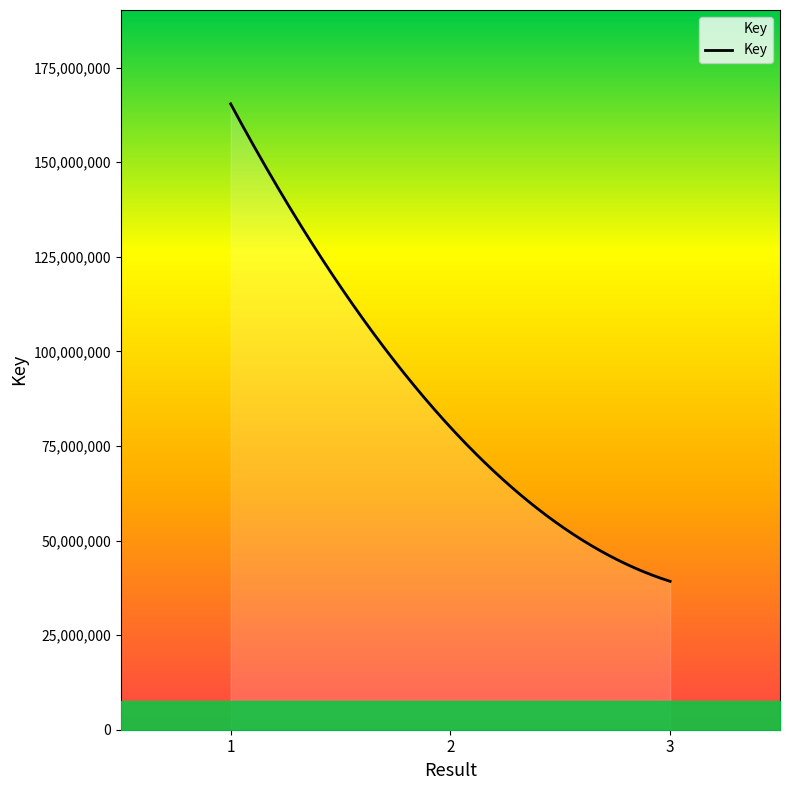

What is the minimum value shown in the chart?

39214853.0